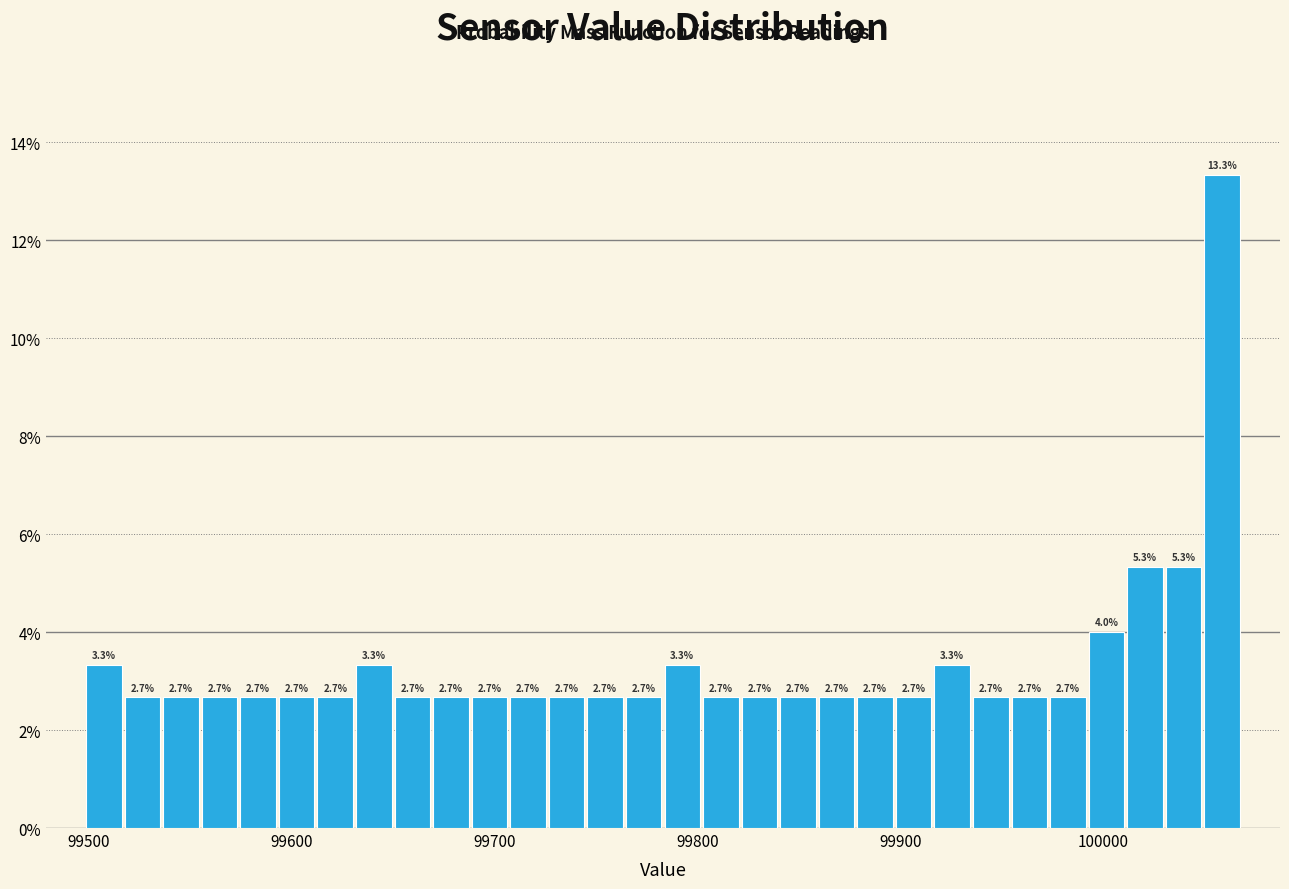

Read against the x-axis, roughly where is the centre of the tallest bar?

100060